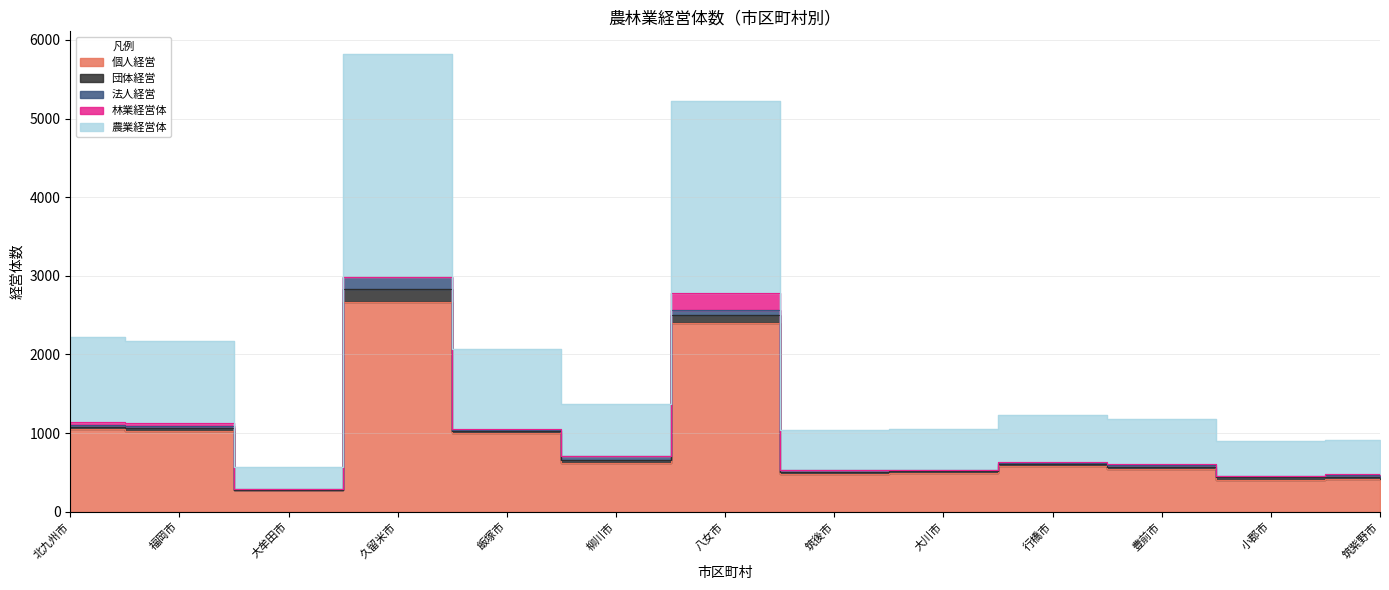

Reading left to right, transcribe all the data shown in this chart.

個人経営: 1058	1026	278	2666	995	616	2399	479	493	586	547	403	421
団体経営: 26	33	4	172	27	48	108	27	21	20	24	35	24
法人経営: 23	30	4	142	18	40	56	27	21	18	18	15	17
林業経営体: 33	38	1	5	11	0	220	3	1	3	22	4	12
農業経営体: 1078	1039	282	2834	1019	664	2435	503	514	606	563	437	437